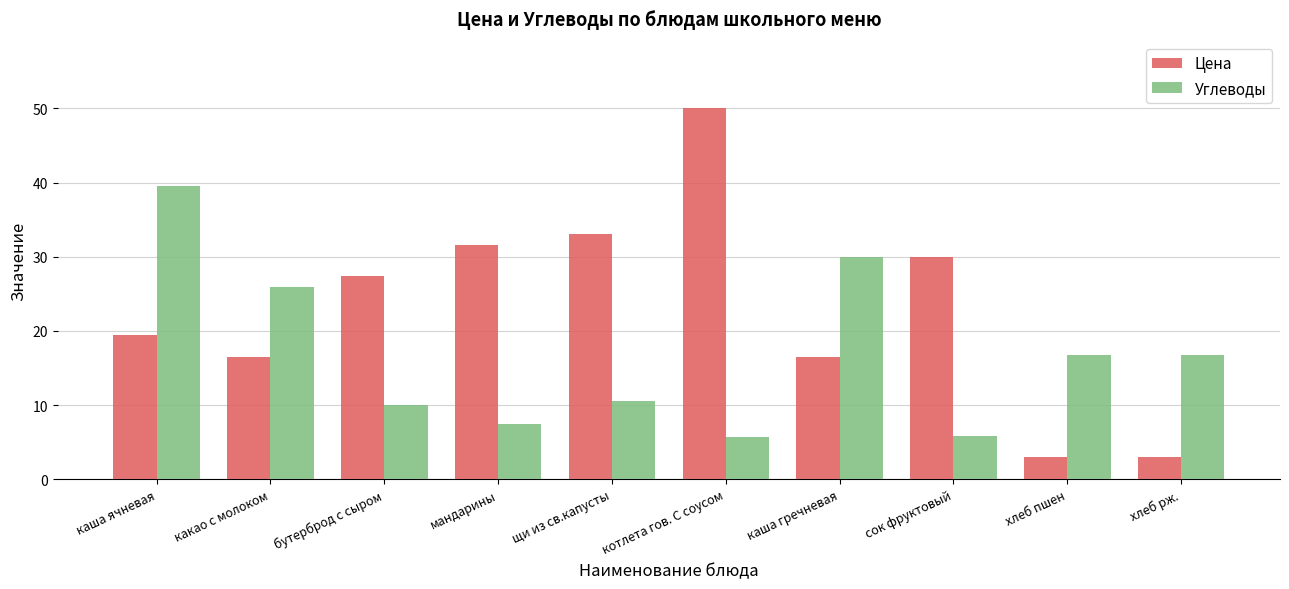

The value of Углеводы at щи из св.капусты is 10.5. True or false?

True